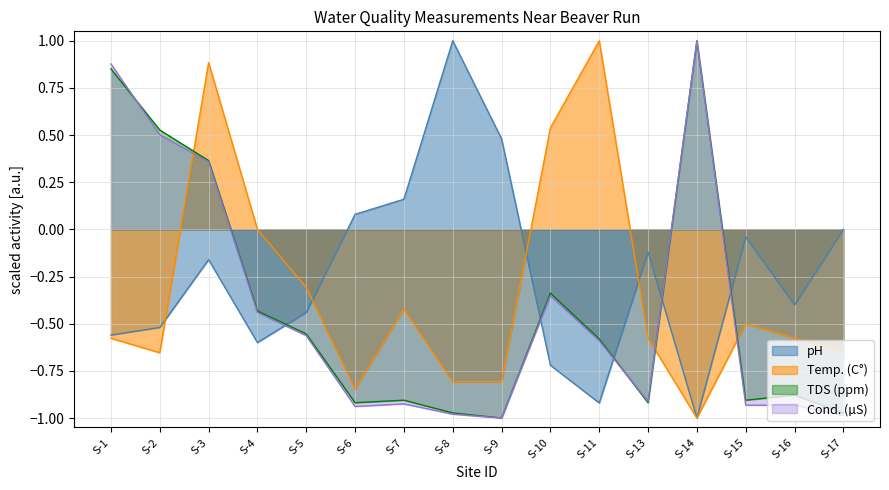

Rank the series at S-16 from highest to lowest value.

pH, Temp. (C°), TDS (ppm), Cond. (µS)